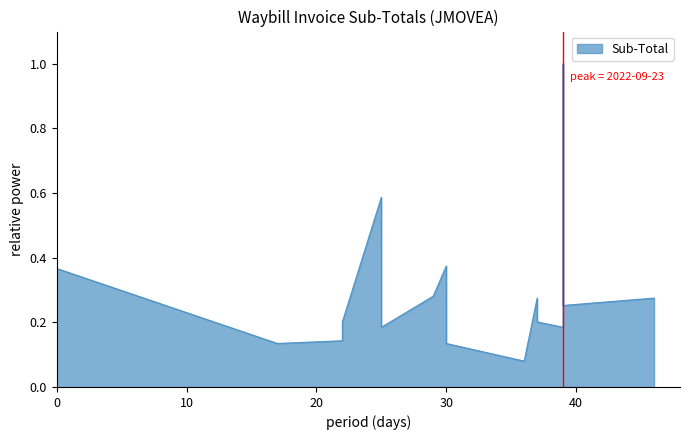

What is the difference between the maximum and minimum values?

0.9